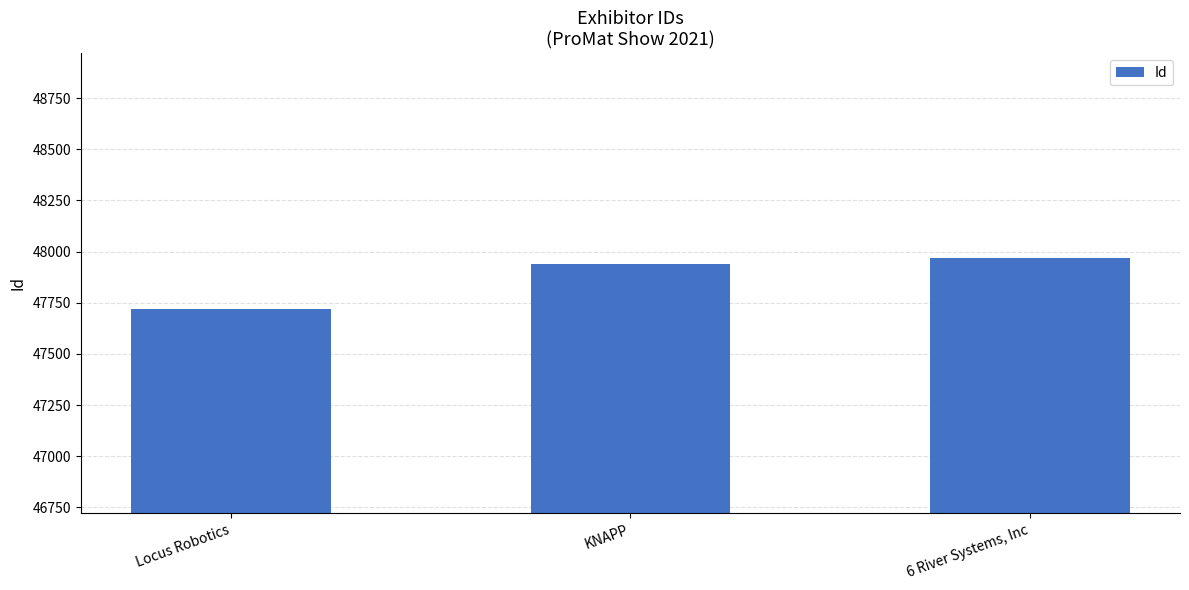

How many series are shown in this chart?

1